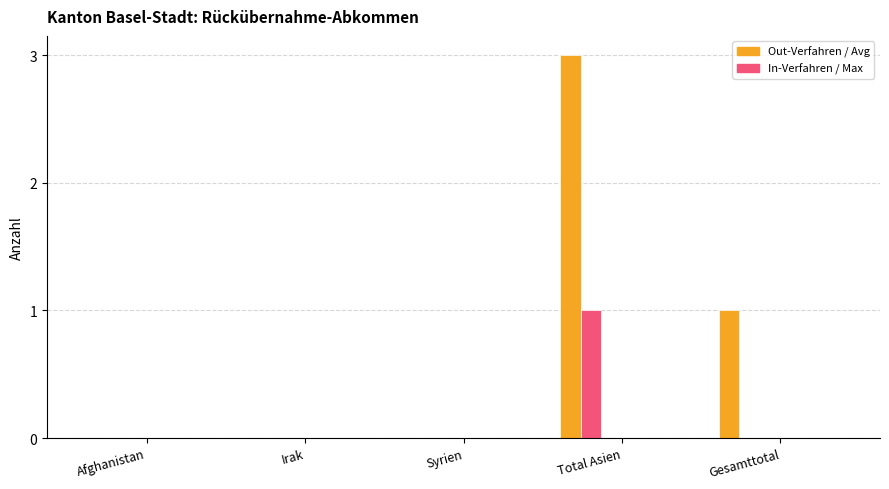

How many groups of bars are there?

5